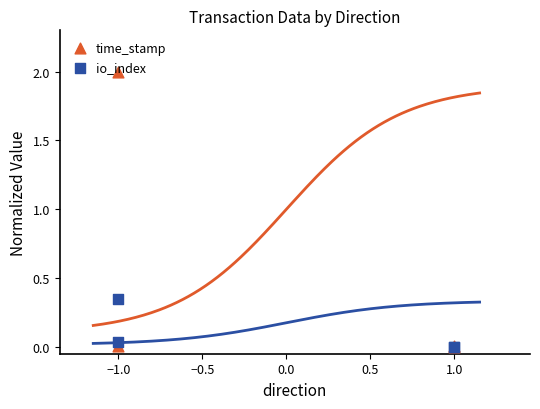

Is the value of io_index at 1.0 greater than the value of time_stamp at −1.0?

No